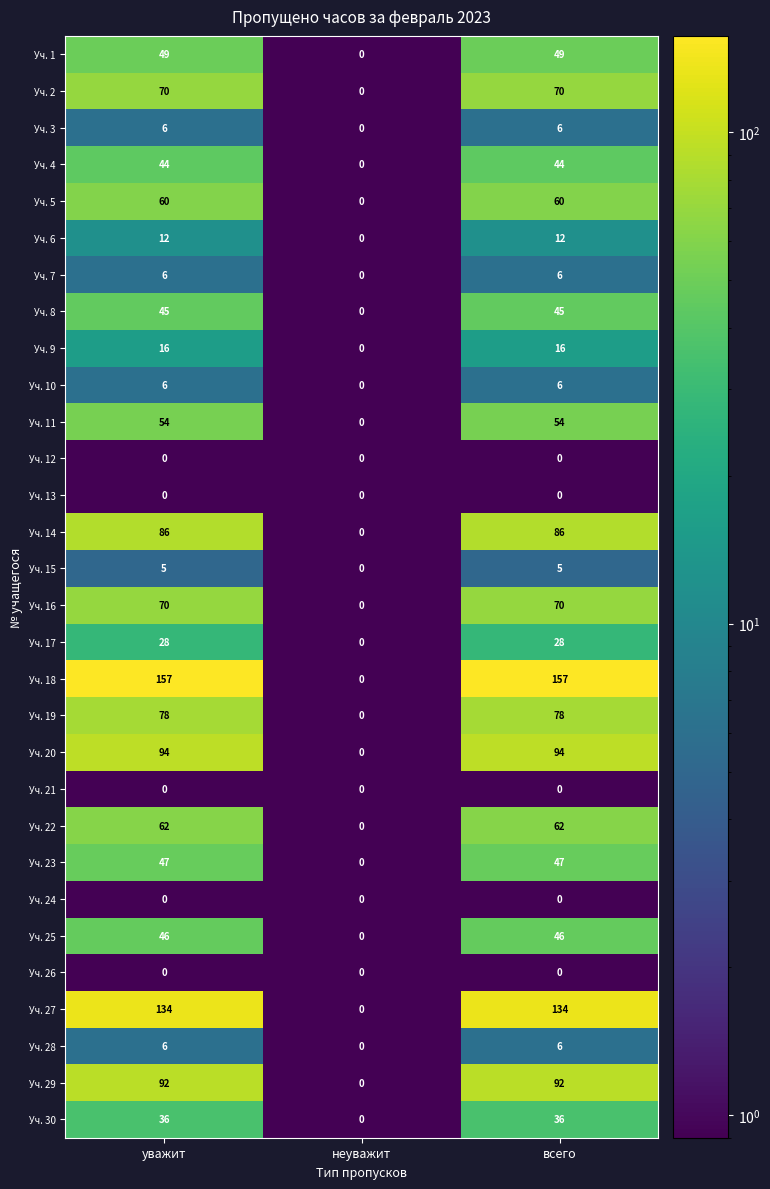

How many Уч. 11 values are between 0 and 54?

3